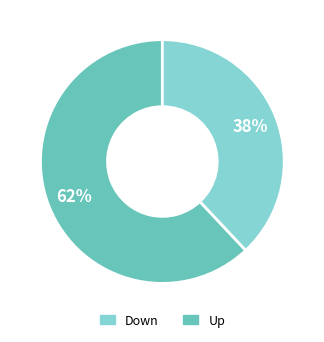

To the nearest percent, what is the difference between the largest and smallest slice percentages?

24%